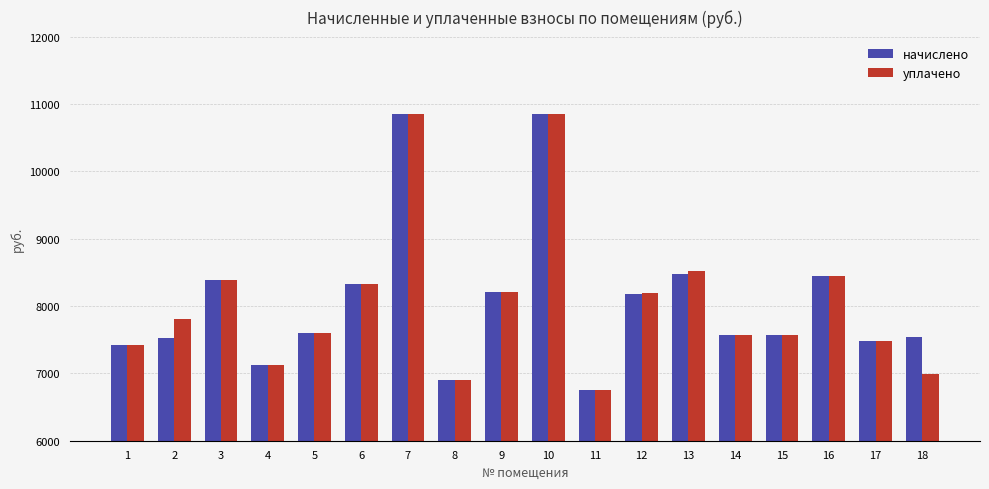

What is the difference between the maximum and minimum values in the уплачено series?

4090.3